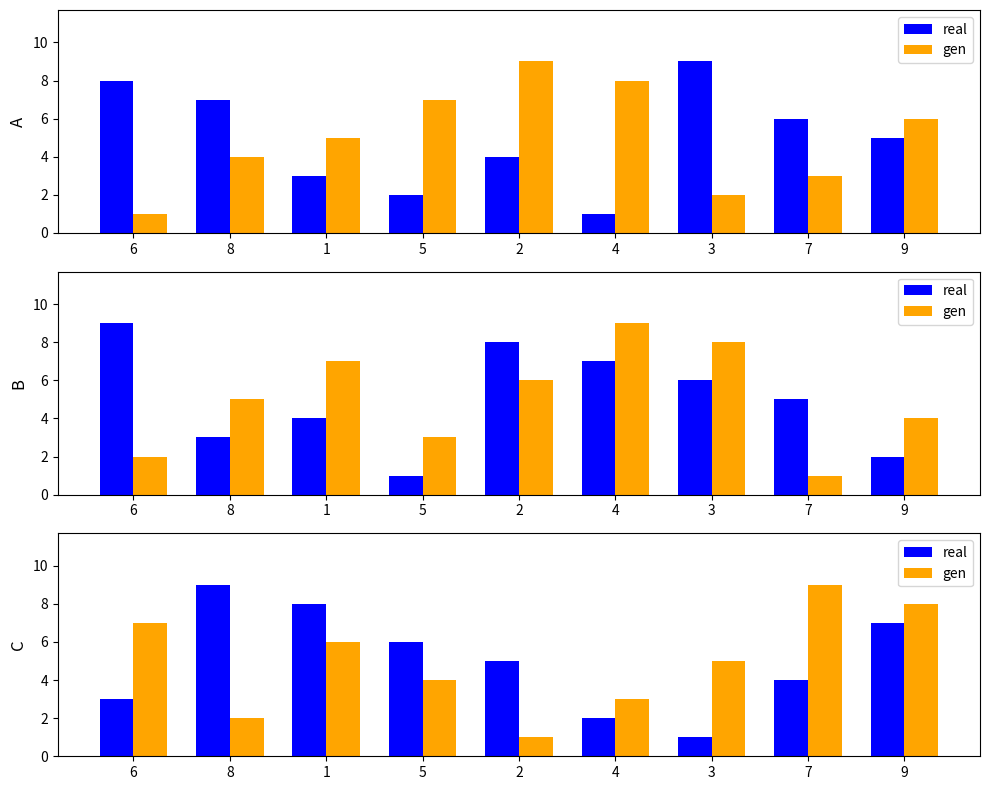

How many groups of bars are there?

9